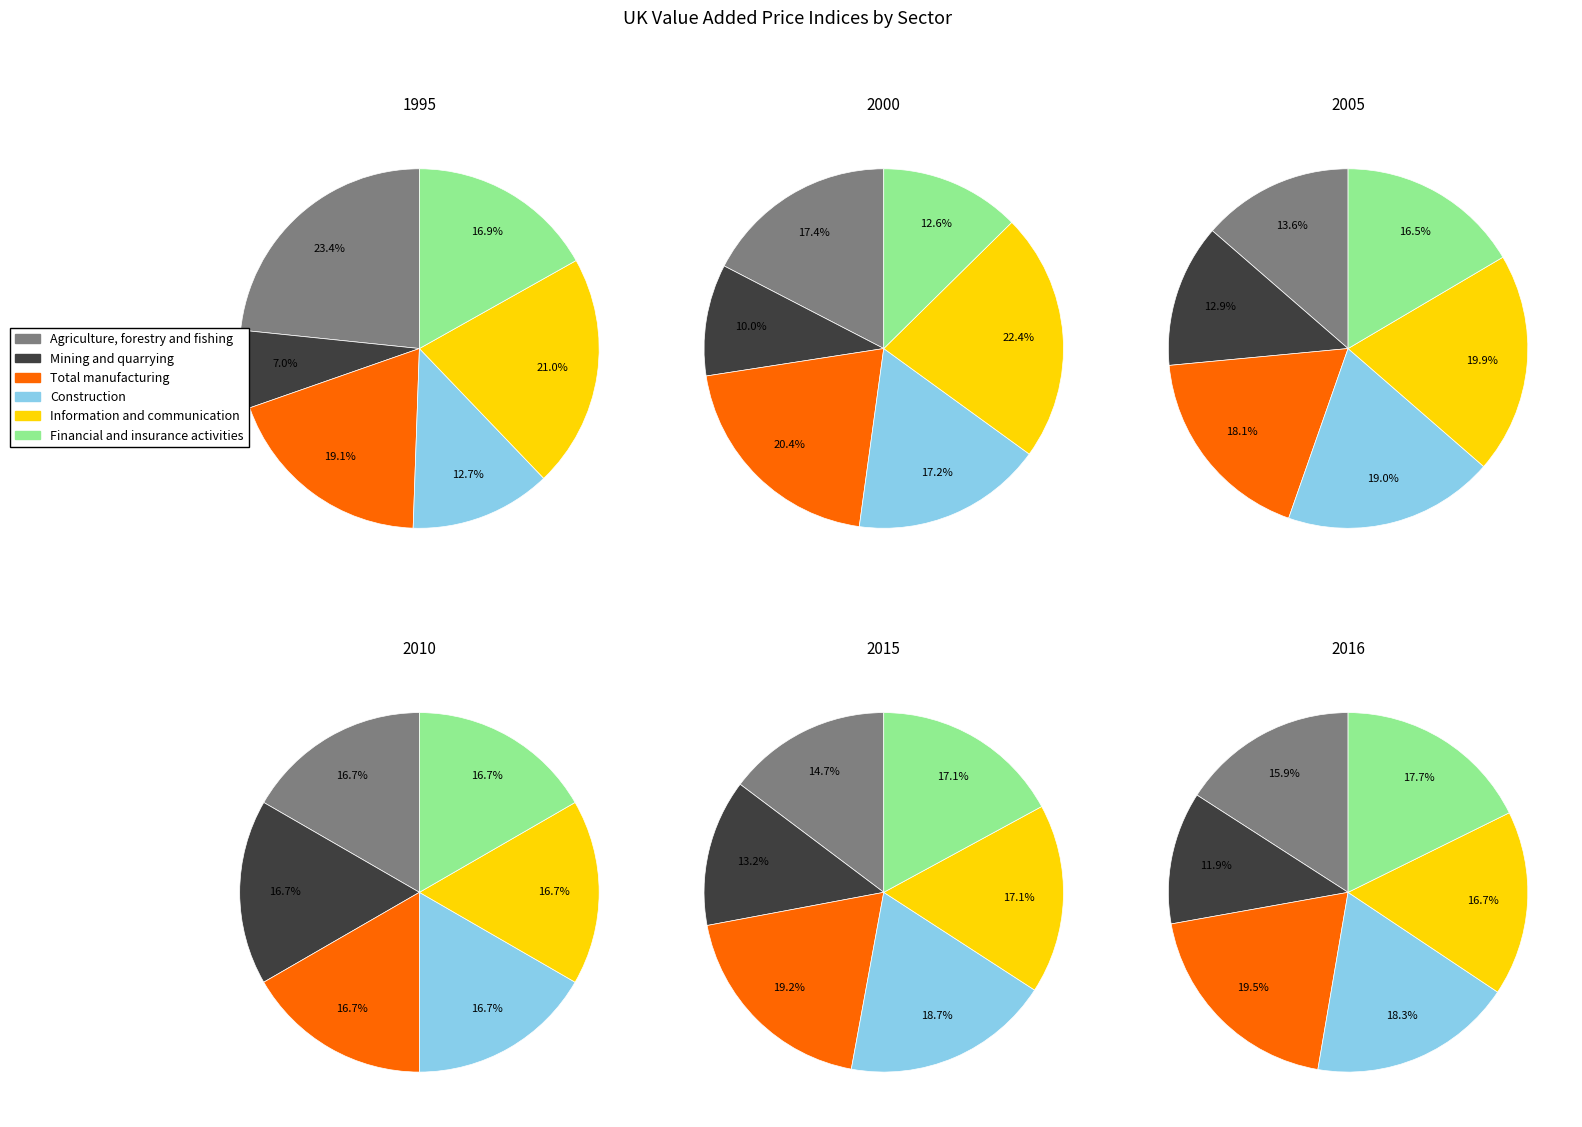

Is 1996 the majority of the pie?

No